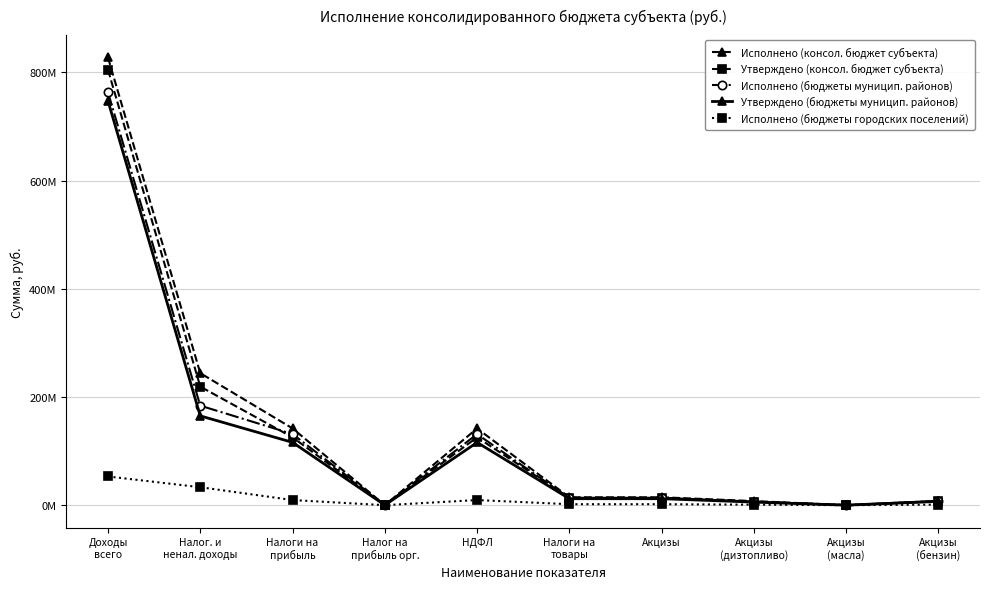

What are all the series names shown in the legend?

Исполнено (консол. бюджет субъекта), Утверждено (консол. бюджет субъекта), Исполнено (бюджеты муницип. районов), Утверждено (бюджеты муницип. районов), Исполнено (бюджеты городских поселений)